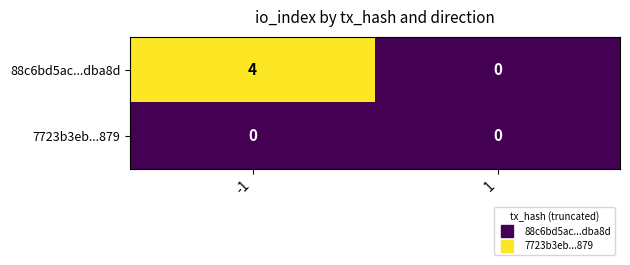

How many series are shown in this chart?

2